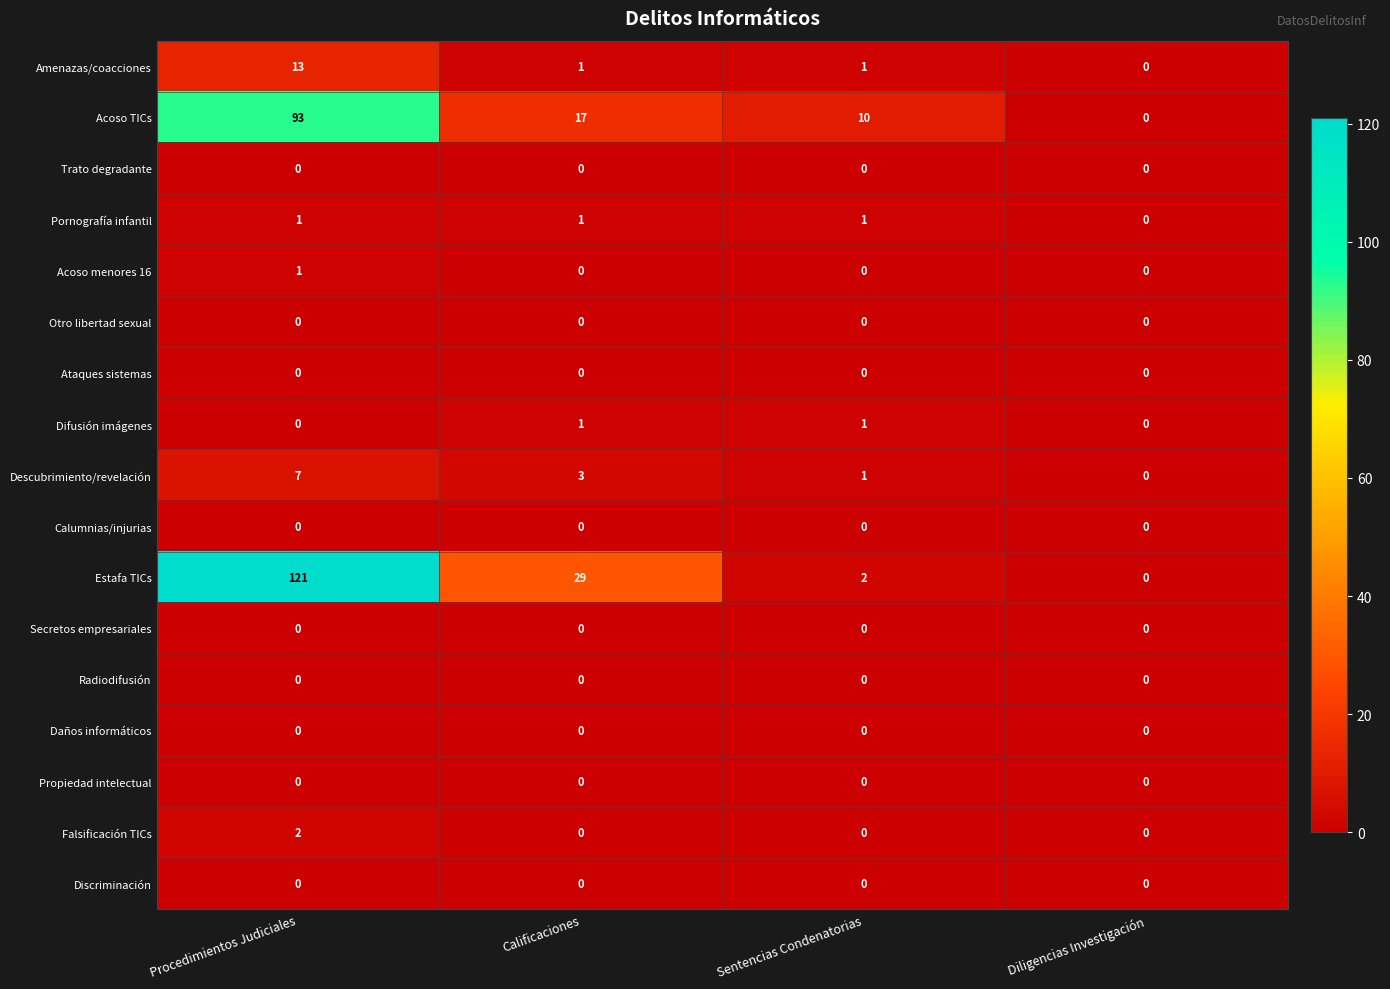

The Pornografía infantil series shows 1 at Calificaciones. True or false?

True